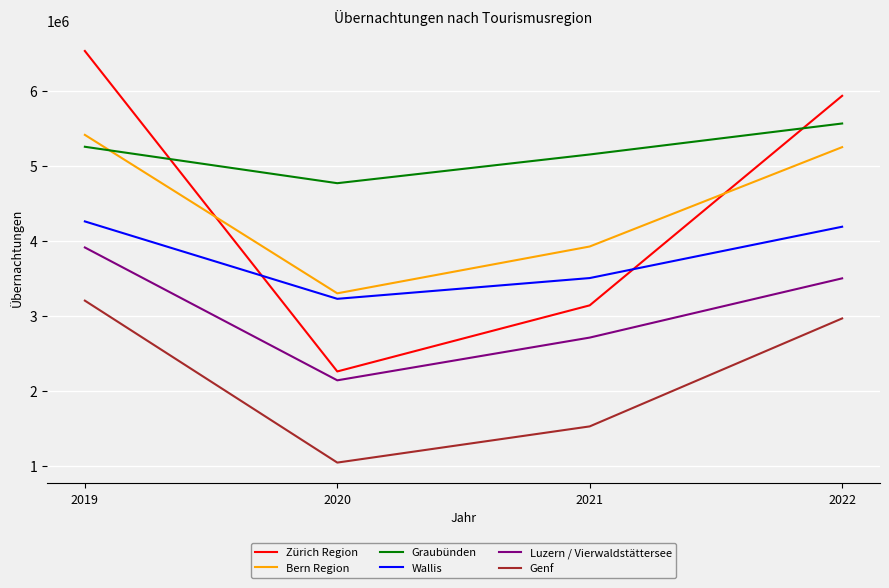

Which series has the largest range (max minus min)?

Zürich Region